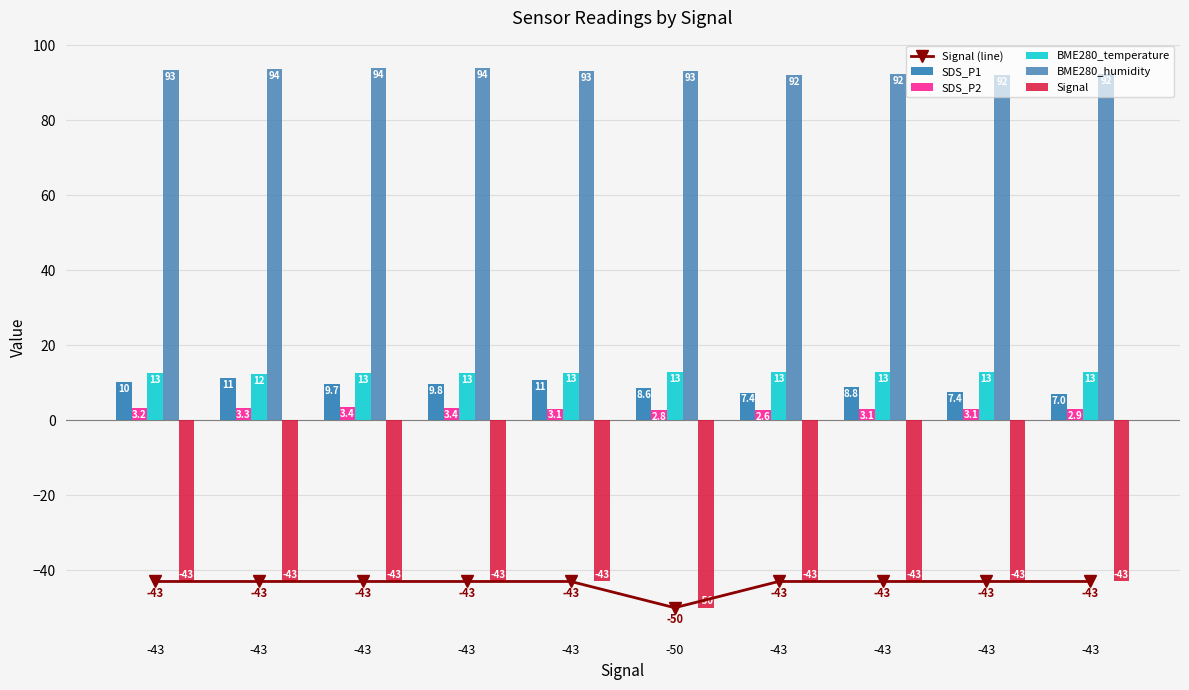

What is the total value across all series at -50?

17.3